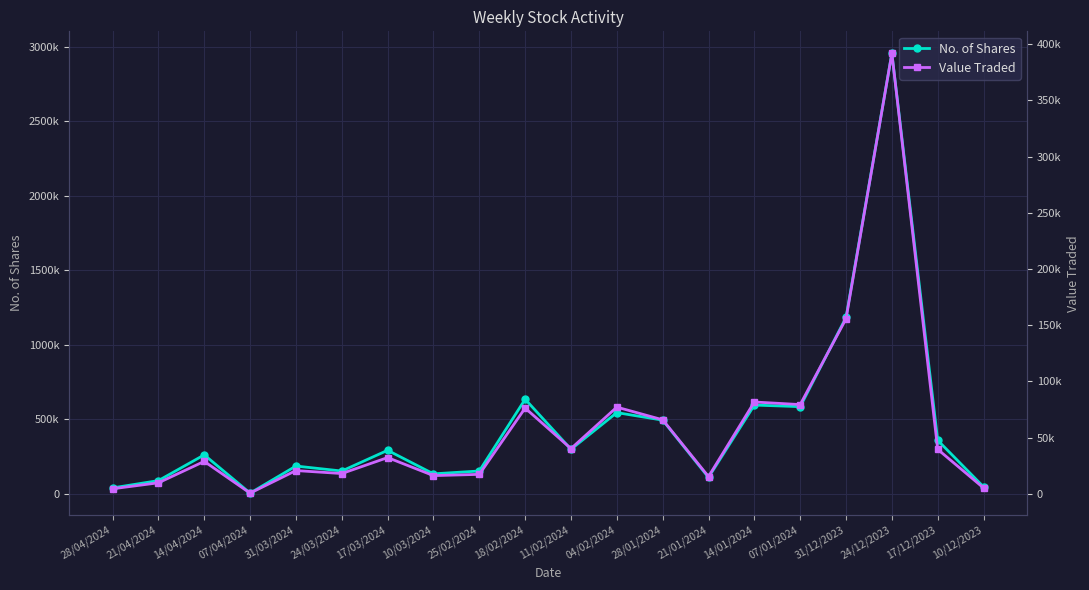

What is the value of the No. of Shares point at the 6th from the left?

154238